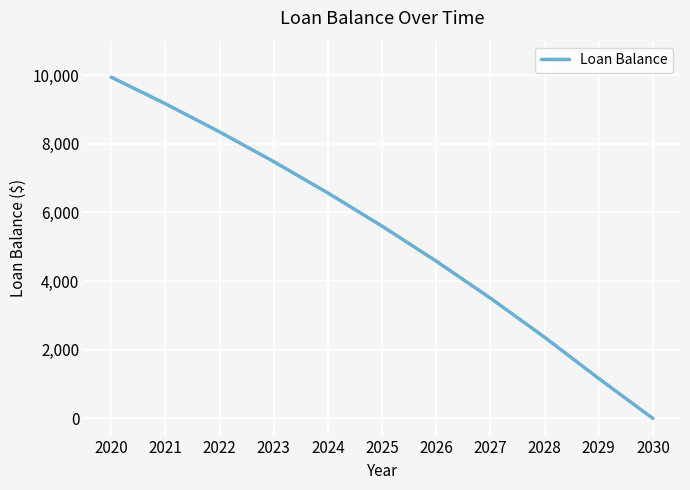

List the labels in order of value, smallest first.

2030, 2029, 2028, 2027, 2026, 2025, 2024, 2023, 2022, 2021, 2020